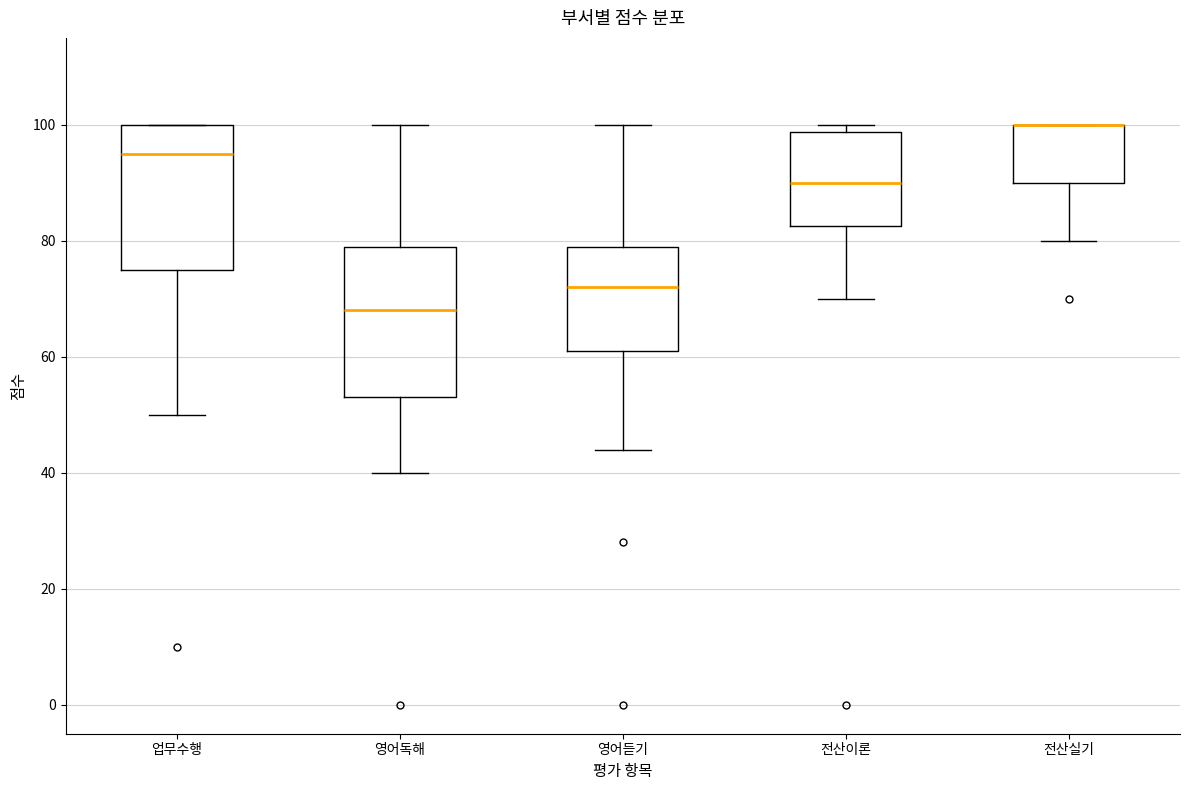

Where does the lower whisker of the box for 업무수행 end on the y-axis? The values are not printed on the chart, so give them approximately, as read against the axis.

50